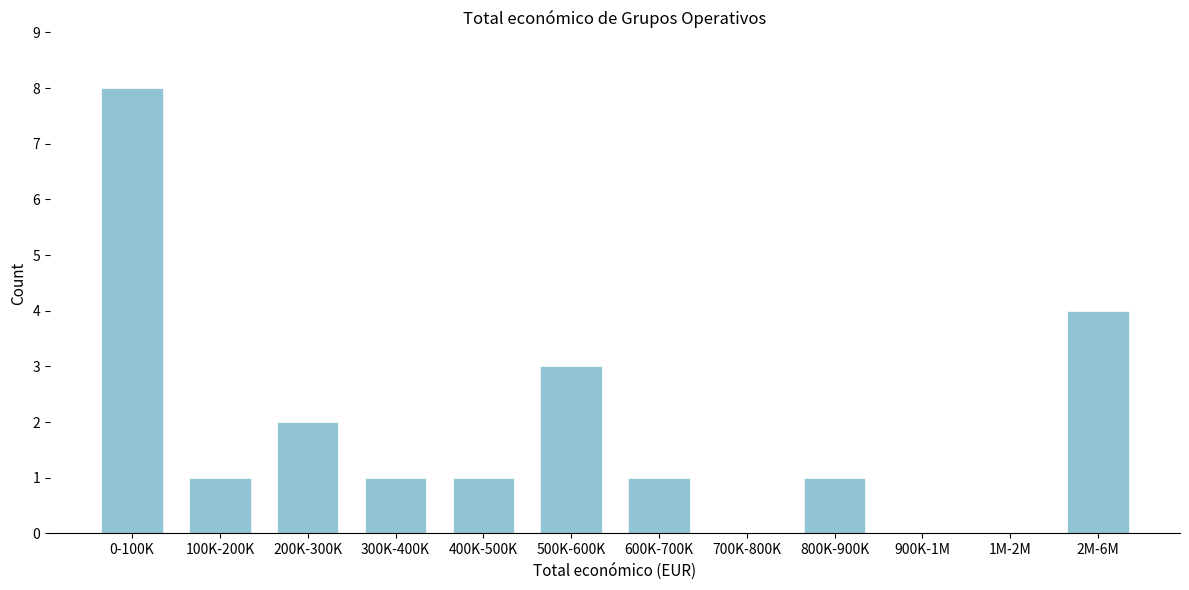

Reading left to right, list all the values displayed in this chart.

0-100K=8	100K-200K=1	200K-300K=2	300K-400K=1	400K-500K=1	500K-600K=3	600K-700K=1	700K-800K=0	800K-900K=1	900K-1M=0	1M-2M=0	2M-6M=4